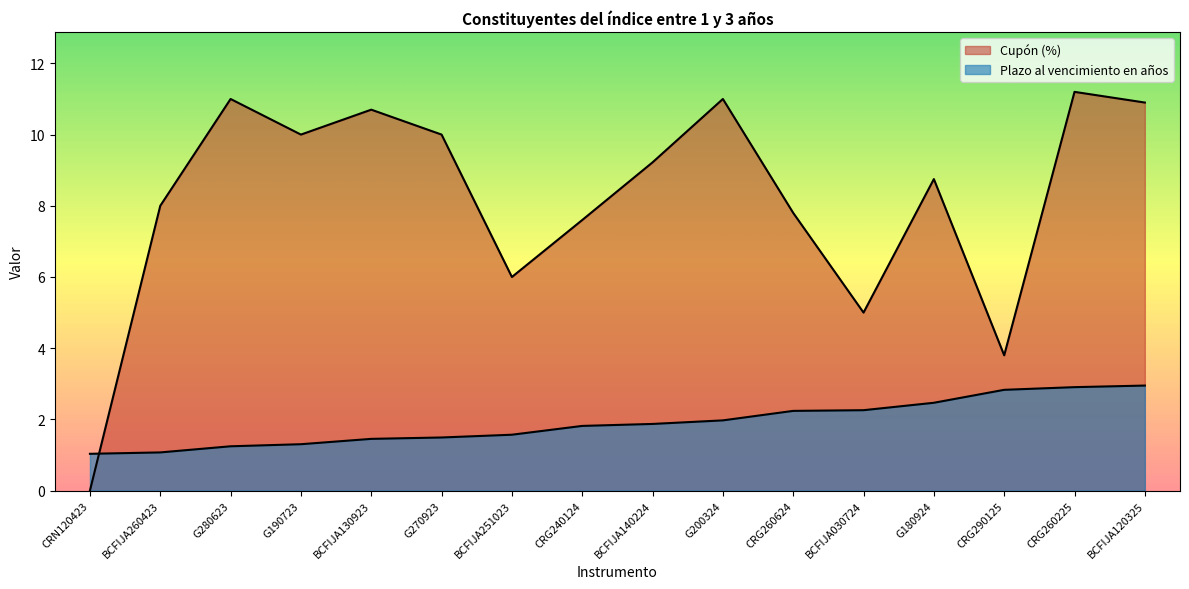

What is the label of the 5th point from the right?

BCFIJA030724